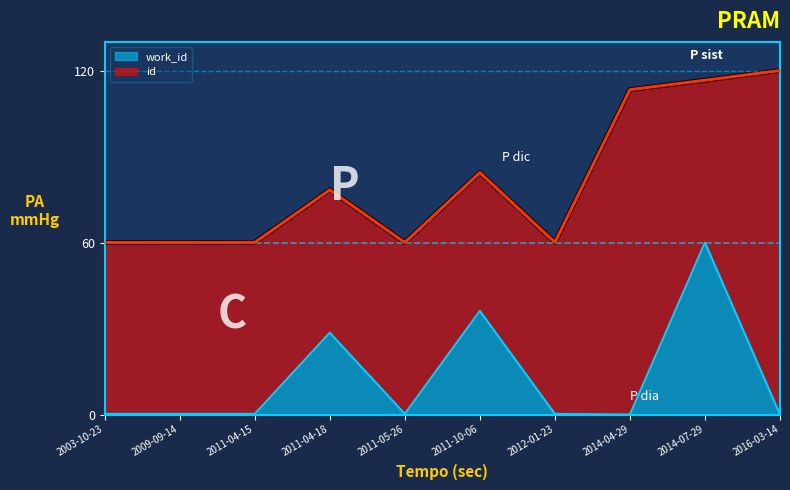

In id, how many points are lower than both neighbors (excluding endpoints)?

3